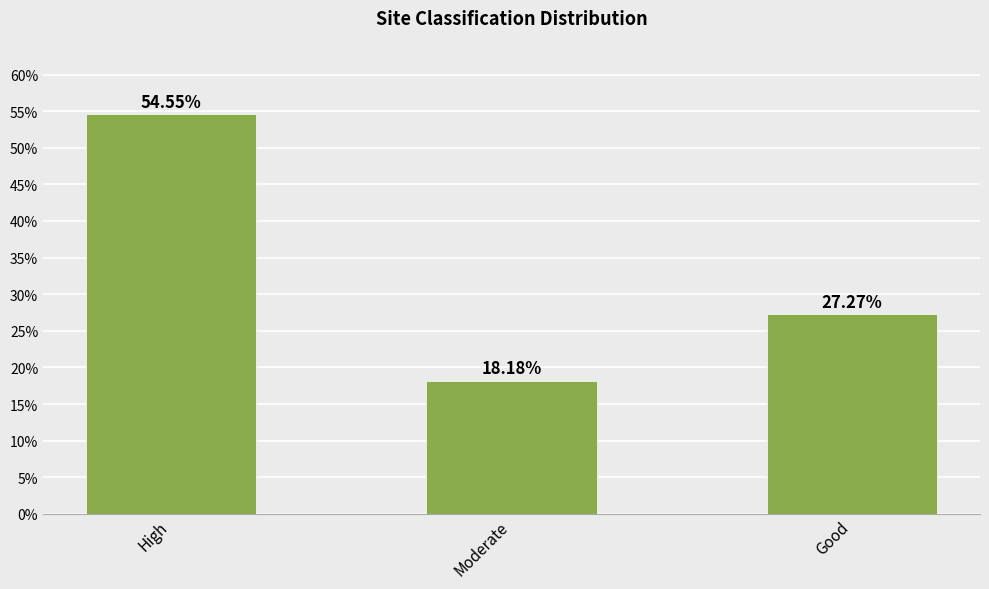

What is the ratio of the value at Good to the value at High?

0.5